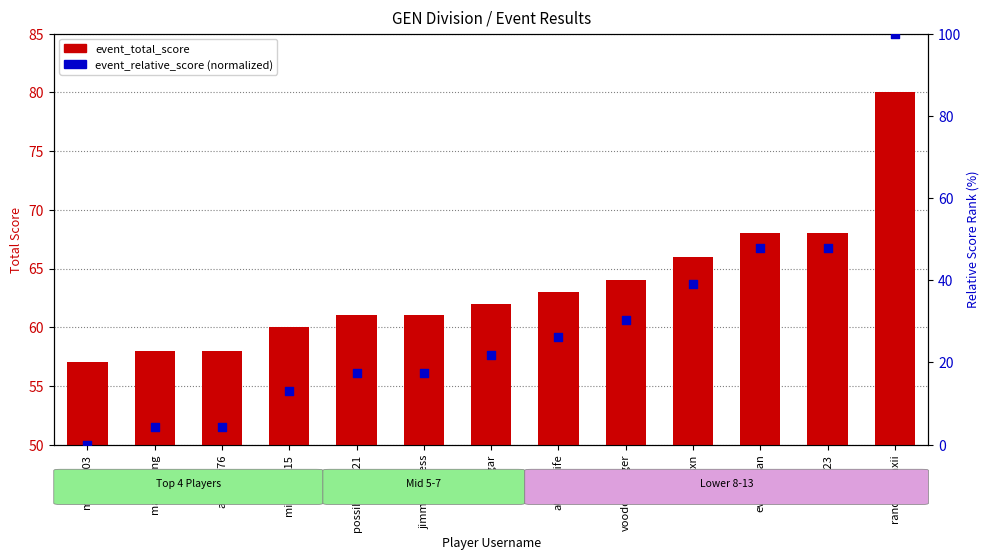

At which category is the sum across all series the highest?

randobeanxii